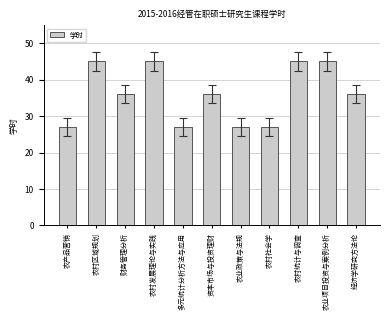

Count the values in the range 27 to 45.

11